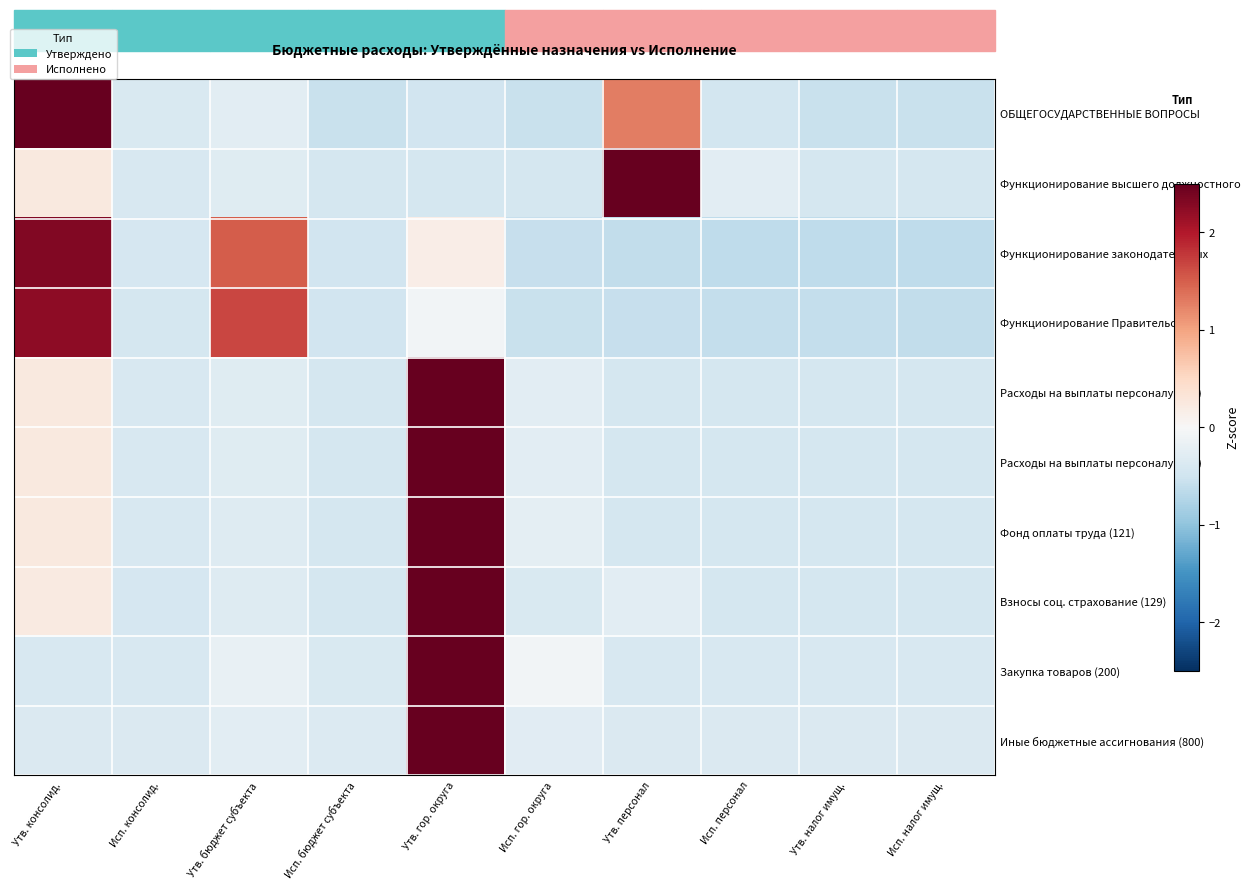

Which series changed the most between Утв. бюджет субъекта and Исп. налог имущ.?

Функционирование Правительства